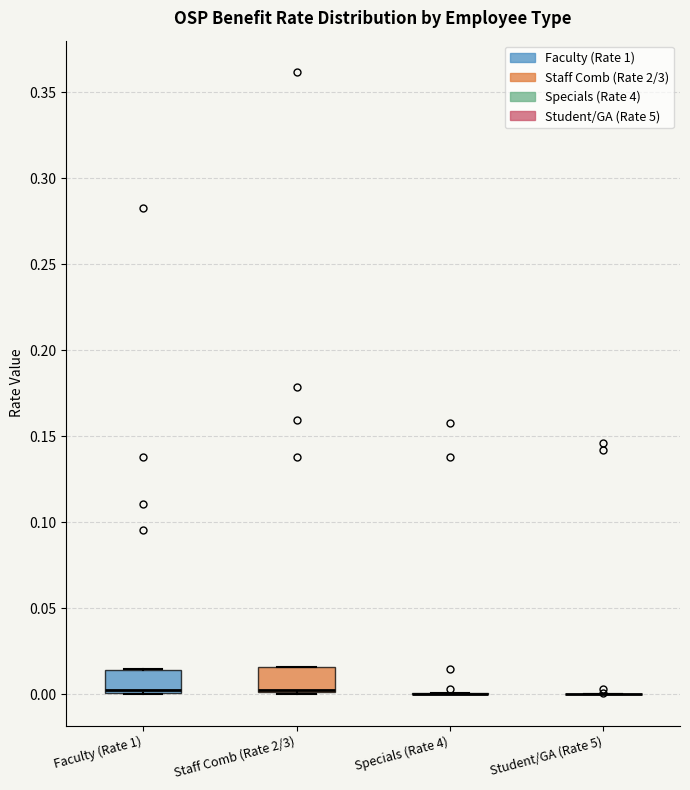

Reading left to right, transcribe this box plot: for each box, give where its median line is, the range the box spans, and where its two whiskers end, as read against the y-axis. The values are not printed on the chart, so give them approximately, as read against the axis.

Faculty (Rate 1): median 0.005 (drawn on the box's lower edge), box 0.000 to 0.015, whiskers 0.000 to 0.015
Staff Comb (Rate 2/3): median 0.005 (drawn on the box's lower edge), box 0.000 to 0.015, whiskers 0.000 to 0.015
Specials (Rate 4): box collapsed to a line at 0.000, whiskers 0.000 to 0.000
Student/GA (Rate 5): box collapsed to a line at 0.000, whiskers 0.000 to 0.000